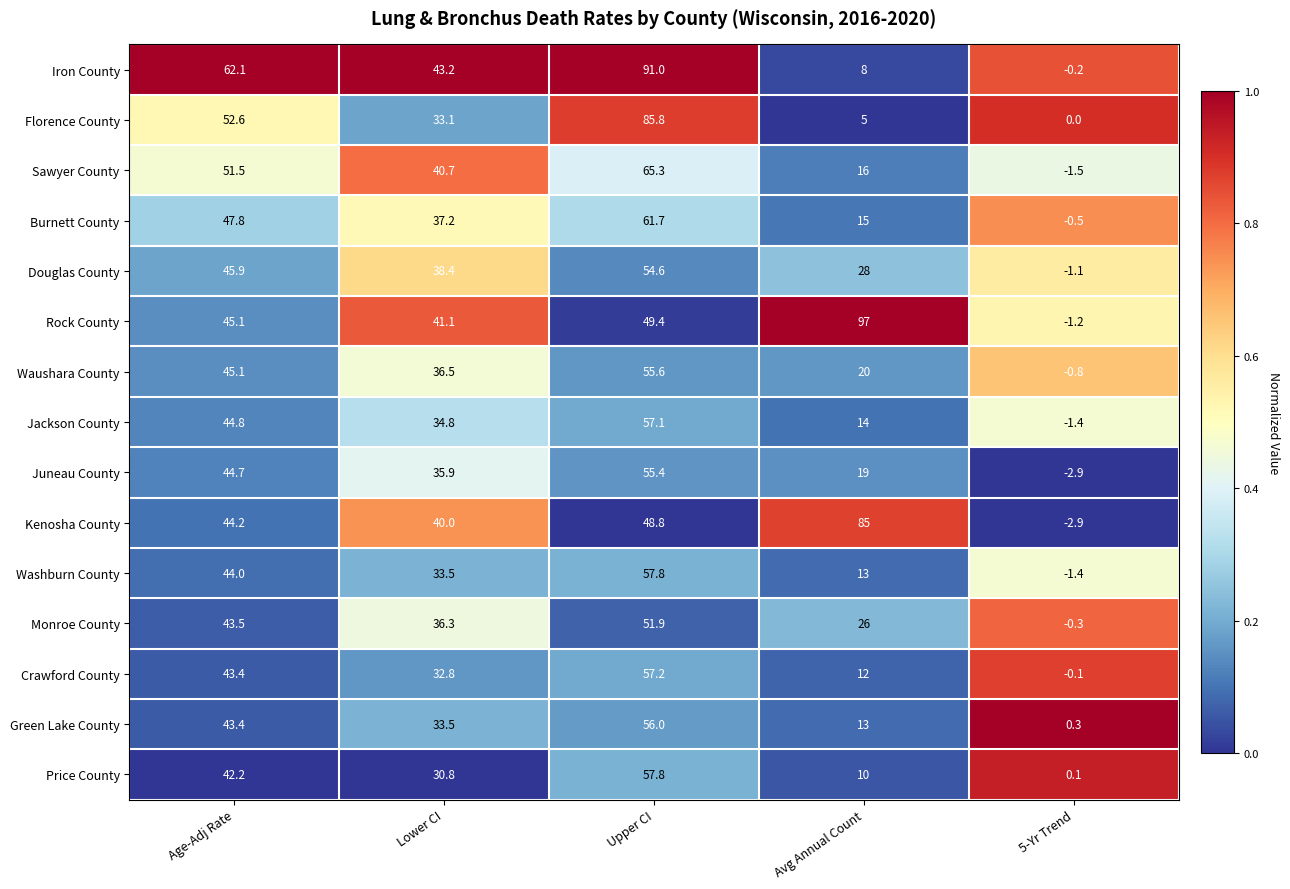

Which category has the highest value in the Douglas County series?

Upper CI